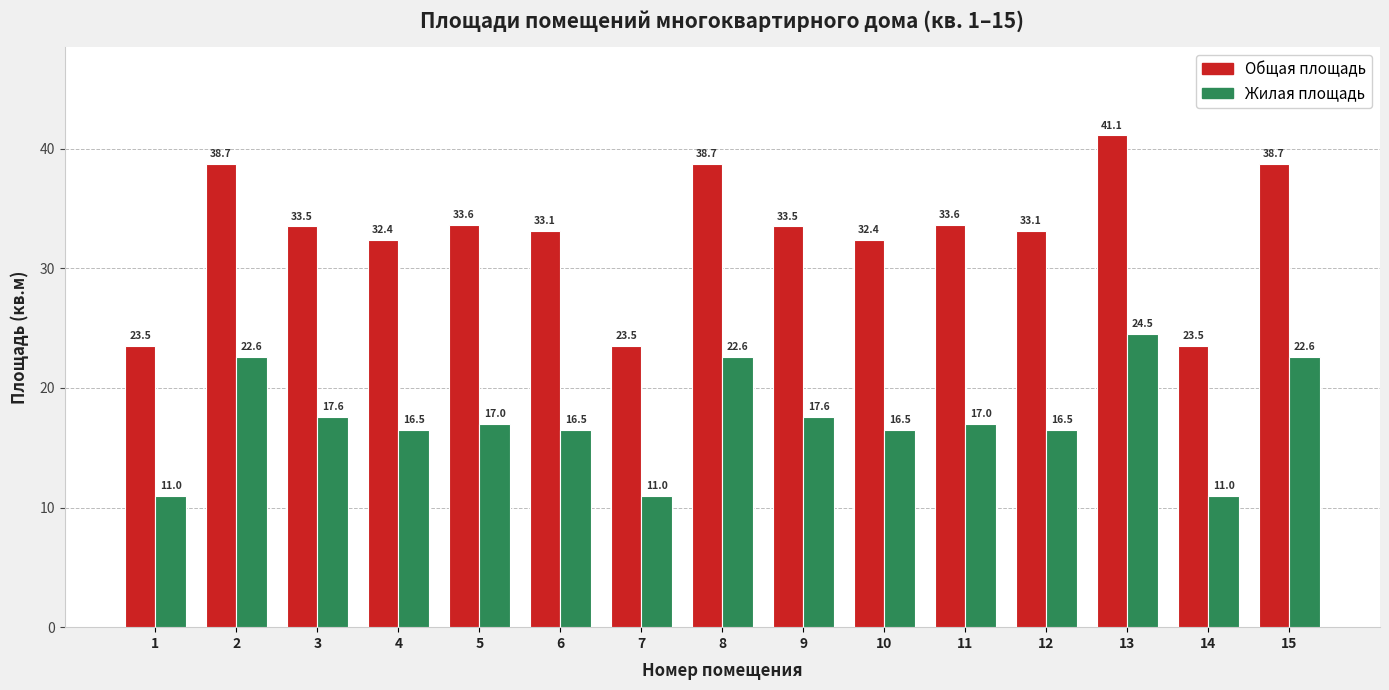

Reading left to right, what are all the values shown in this chart?

Общая площадь: 23.5	38.7	33.5	32.4	33.6	33.1	23.5	38.7	33.5	32.4	33.6	33.1	41.1	23.5	38.7
Жилая площадь: 11.0	22.6	17.6	16.5	17.0	16.5	11.0	22.6	17.6	16.5	17.0	16.5	24.5	11.0	22.6